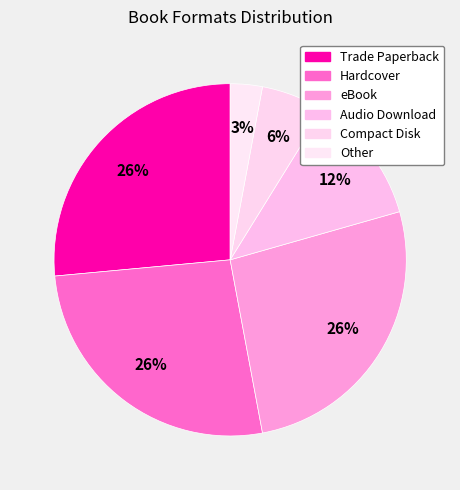

How many slices are in this pie chart?

6